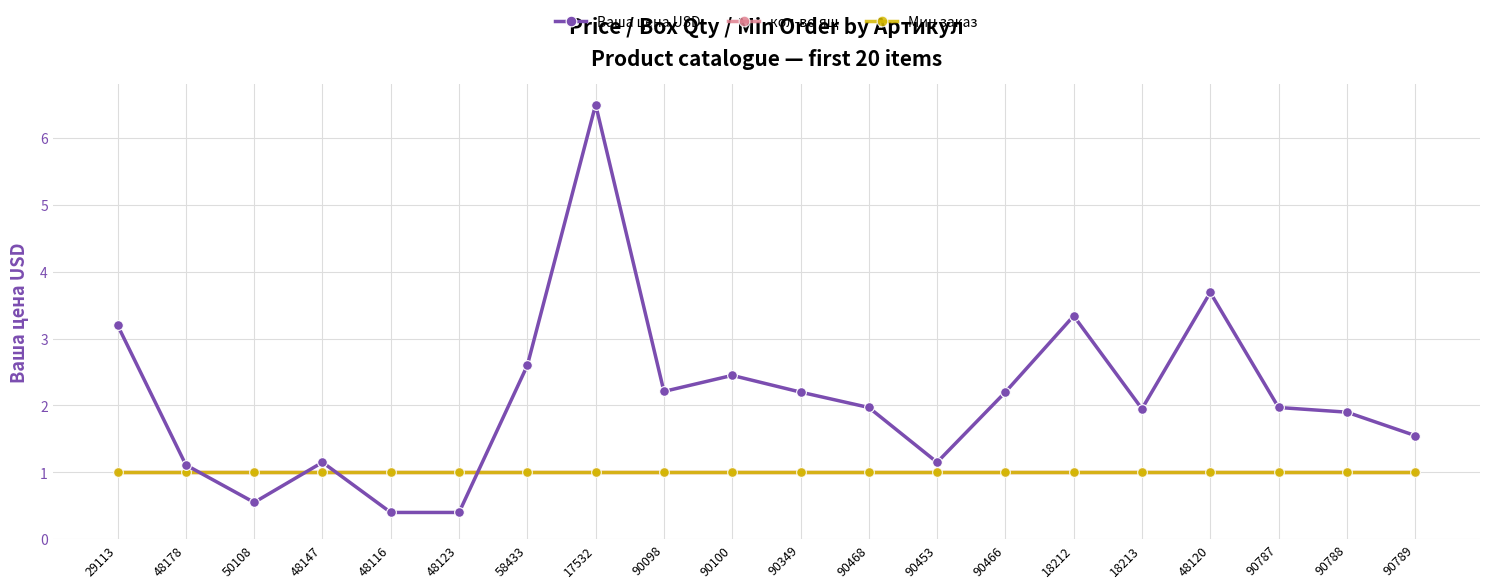

Reading left to right, transcribe all the data shown in this chart.

Ваша цена USD: 3.2	1.1	0.6	1.1	0.4	0.4	2.6	6.5	2.2	2.5	2.2	2.0	1.1	2.2	3.3	1.9	3.7	2.0	1.9	1.6
кол-во ящ: 1.0	1.0	1.0	1.0	1.0	1.0	1.0	1.0	1.0	1.0	1.0	1.0	1.0	1.0	1.0	1.0	1.0	1.0	1.0	1.0
Мин заказ: 1.0	1.0	1.0	1.0	1.0	1.0	1.0	1.0	1.0	1.0	1.0	1.0	1.0	1.0	1.0	1.0	1.0	1.0	1.0	1.0